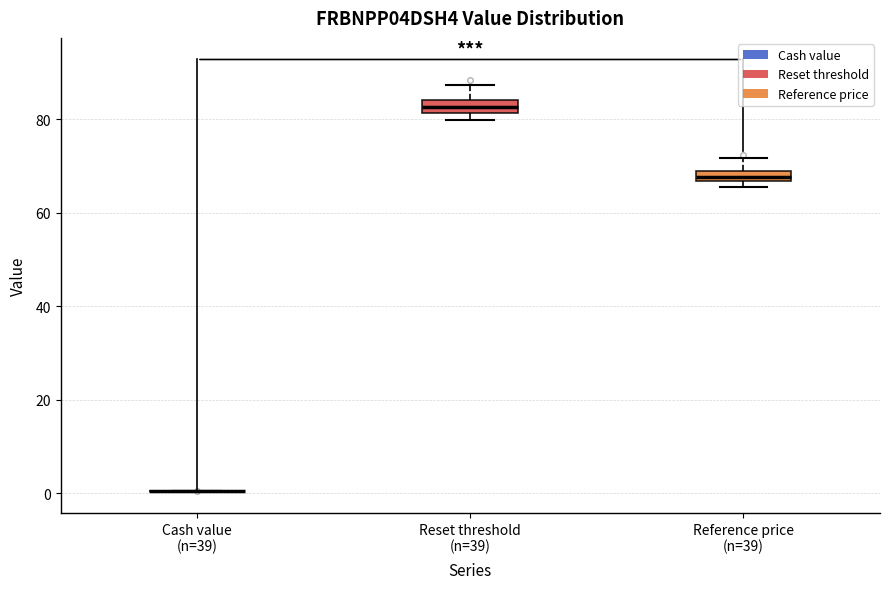

Where is the lower edge of the box for Reset threshold (n=39) on the y-axis? The values are not printed on the chart, so give them approximately, as read against the axis.

82